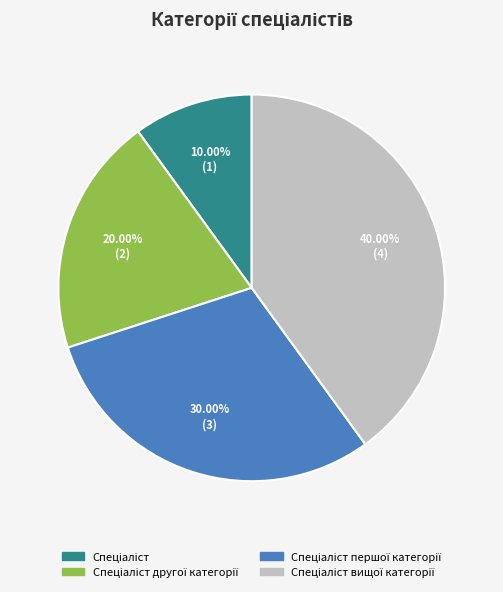

How many segments does this pie chart have?

4